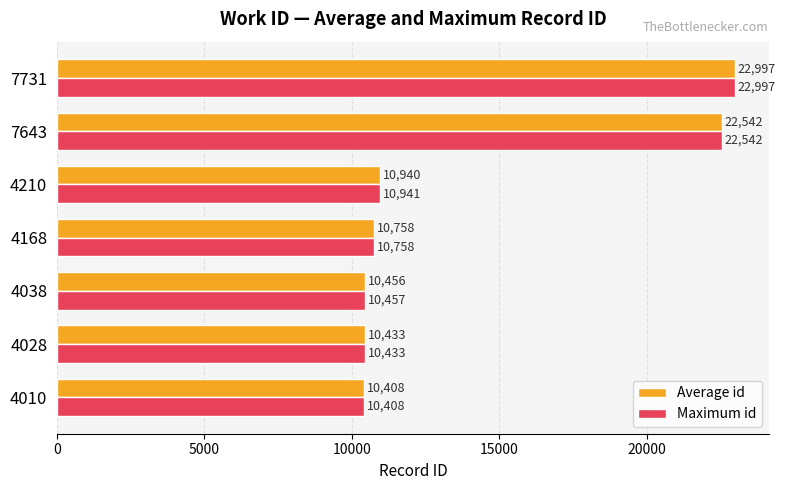

At which category does the chart reach its peak across all series?

7731